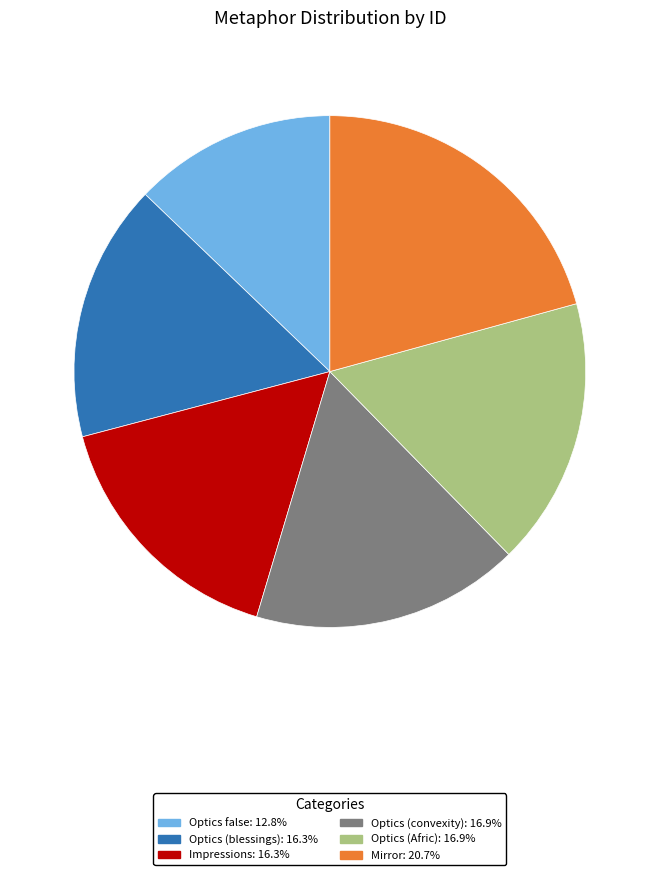

Does any single category account for the majority?

No